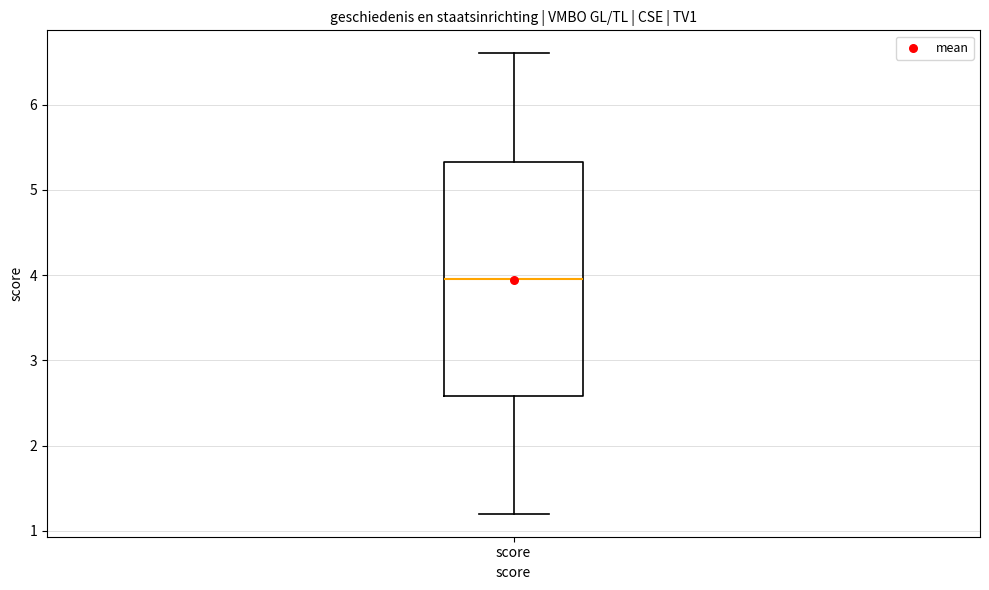

Transcribe this box plot: give where the median line is, the range the box spans, and where the two whiskers end, as read against the y-axis. The values are not printed on the chart, so give them approximately, as read against the axis.

median 4.0, box 2.6 to 5.3, whiskers 1.2 to 6.6